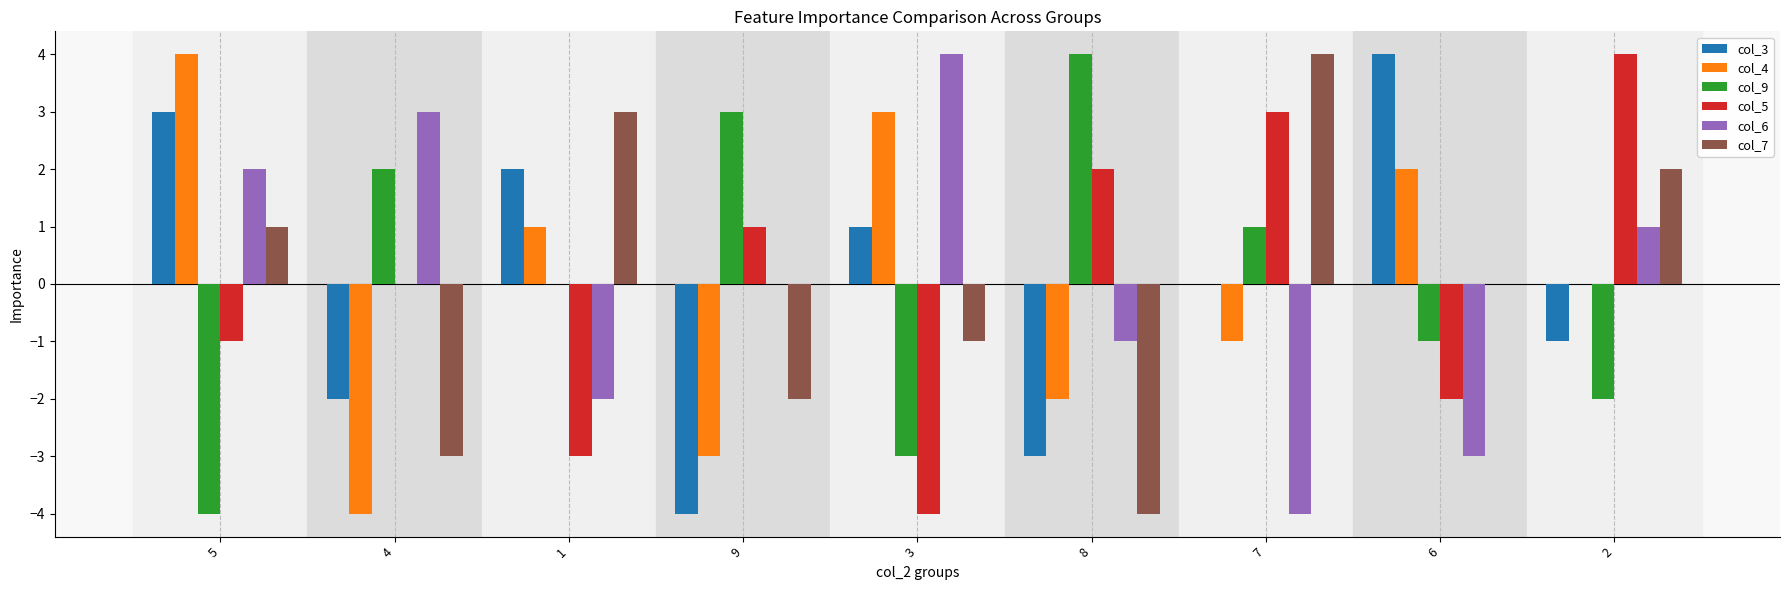

What is the total value across all series at 2?

4